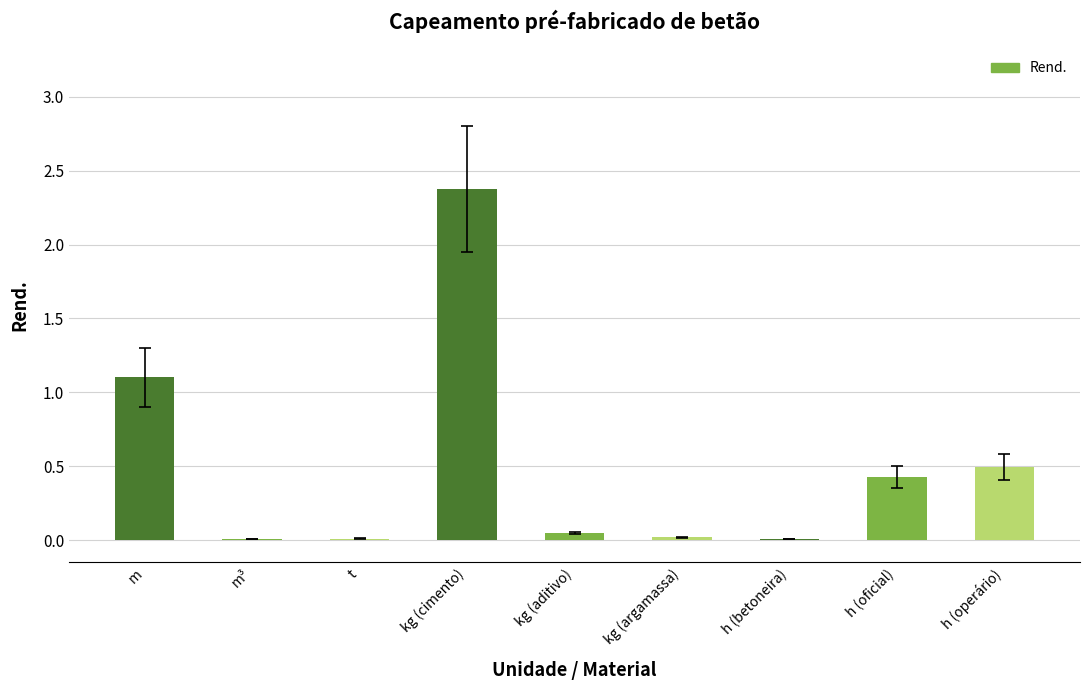

At which category does the chart reach its peak across all series?

kg (cimento)